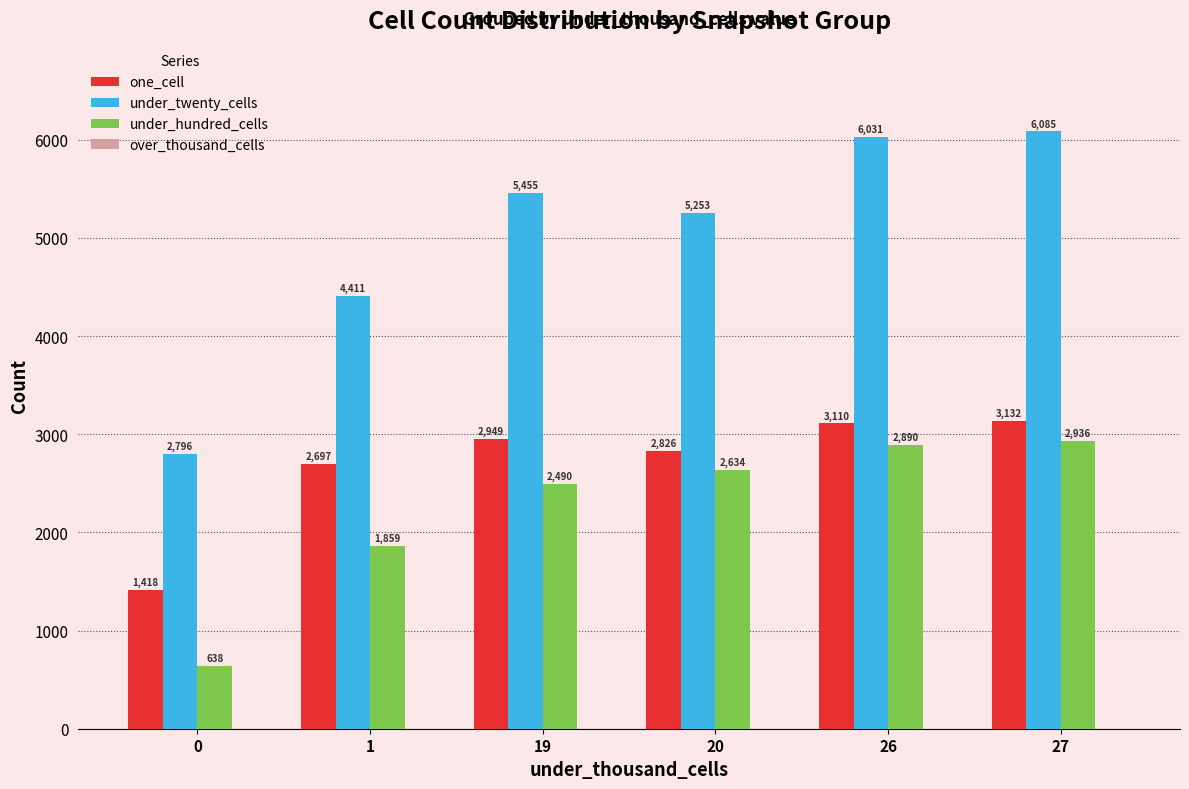

Where is under_hundred_cells nearest to the value 1787?

1